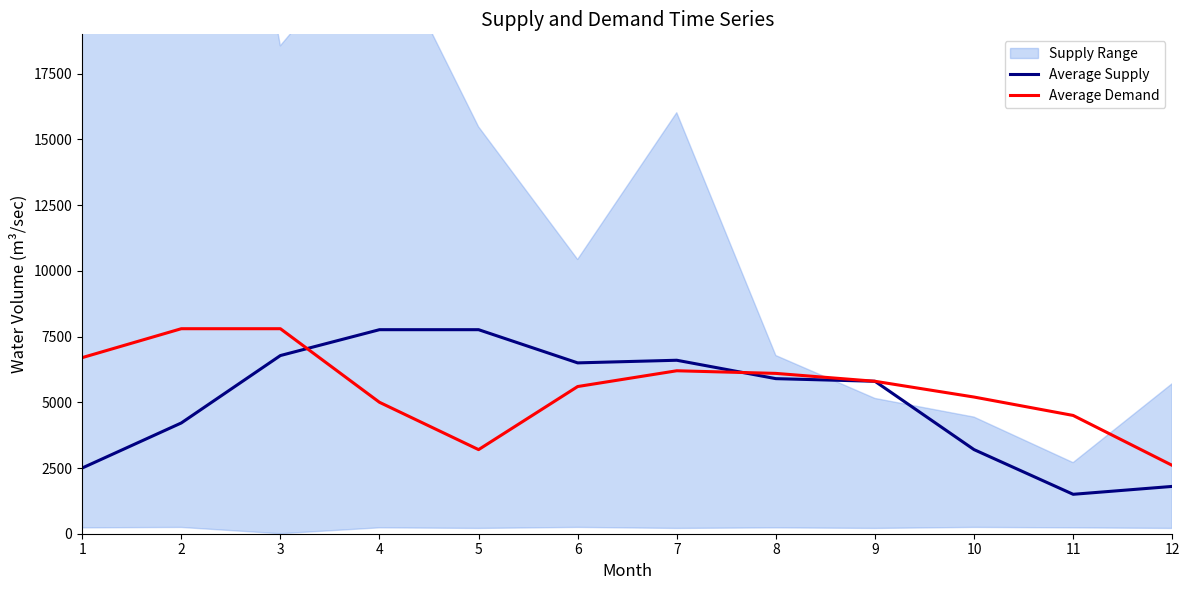

At which category does Average Demand reach its first local peak?

7